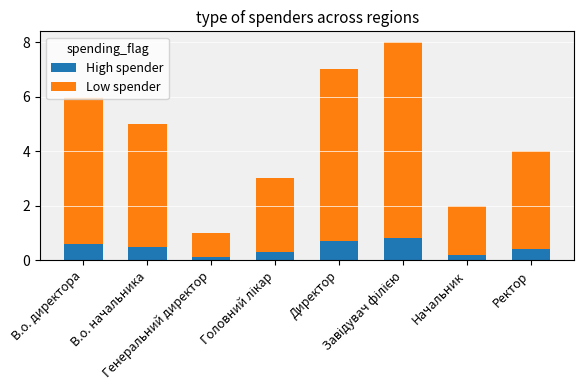

What is the maximum value for High spender?

0.8